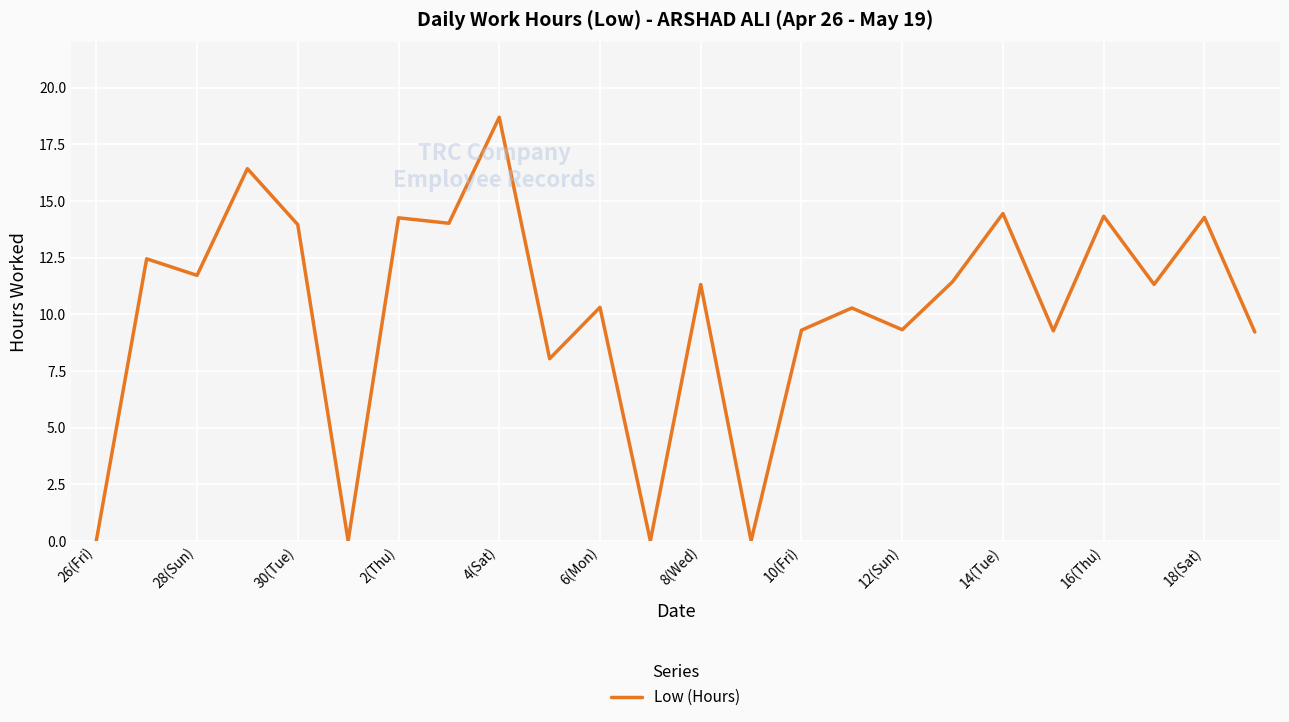

What is the difference between the maximum and second lowest values?

18.7